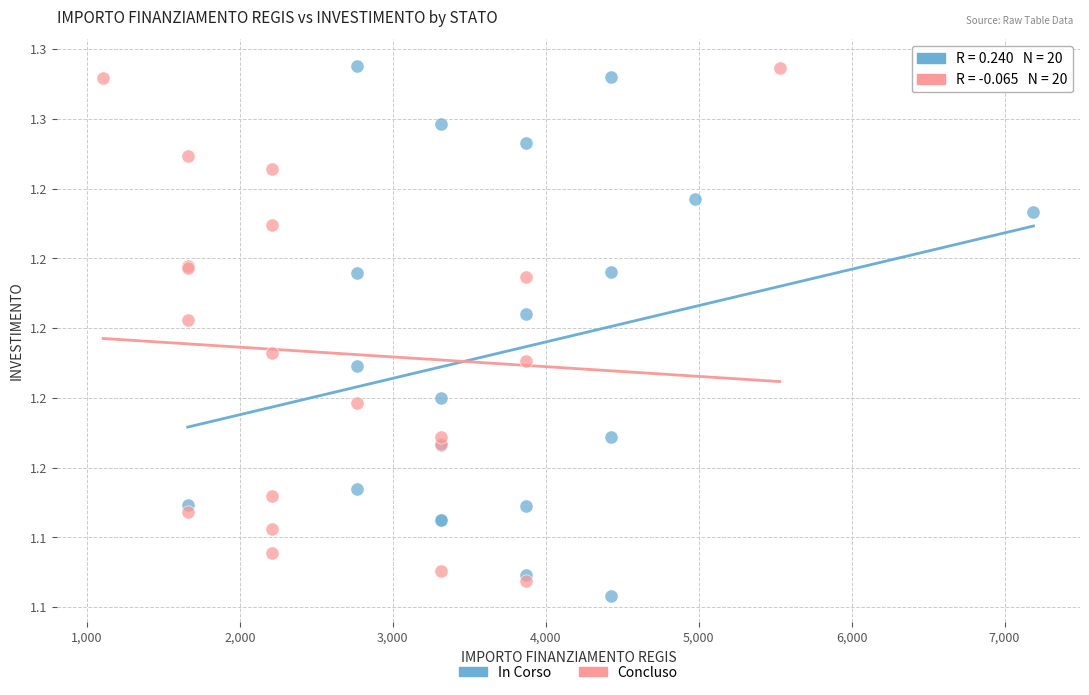

Which series contains the lowest Y value?

In Corso